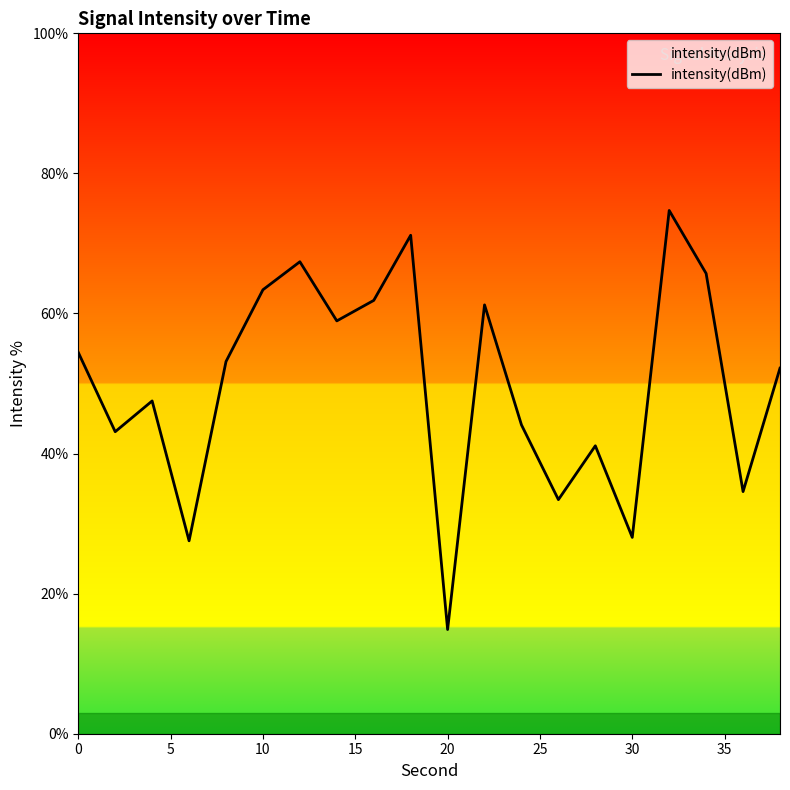

What is the difference between the maximum and minimum values?

59.8